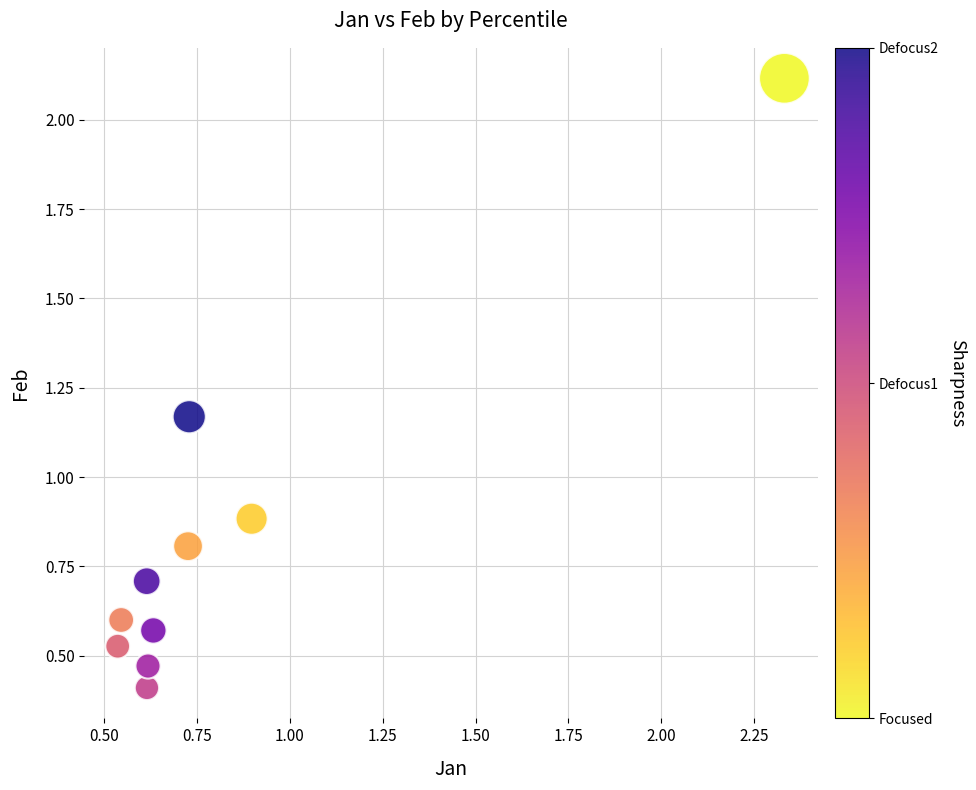

What Y value in the scatter plot is closest to 1?

0.9